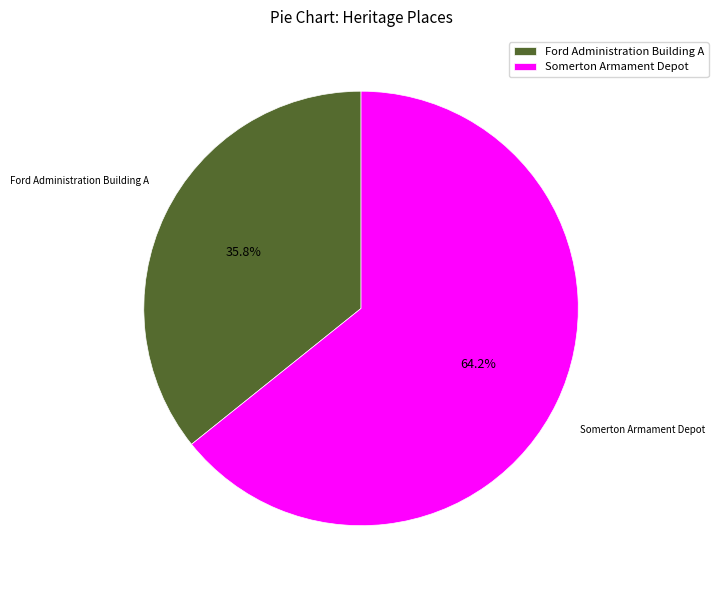

Rank the categories by value from highest to lowest.

Somerton Armament Depot, Ford Administration Building A